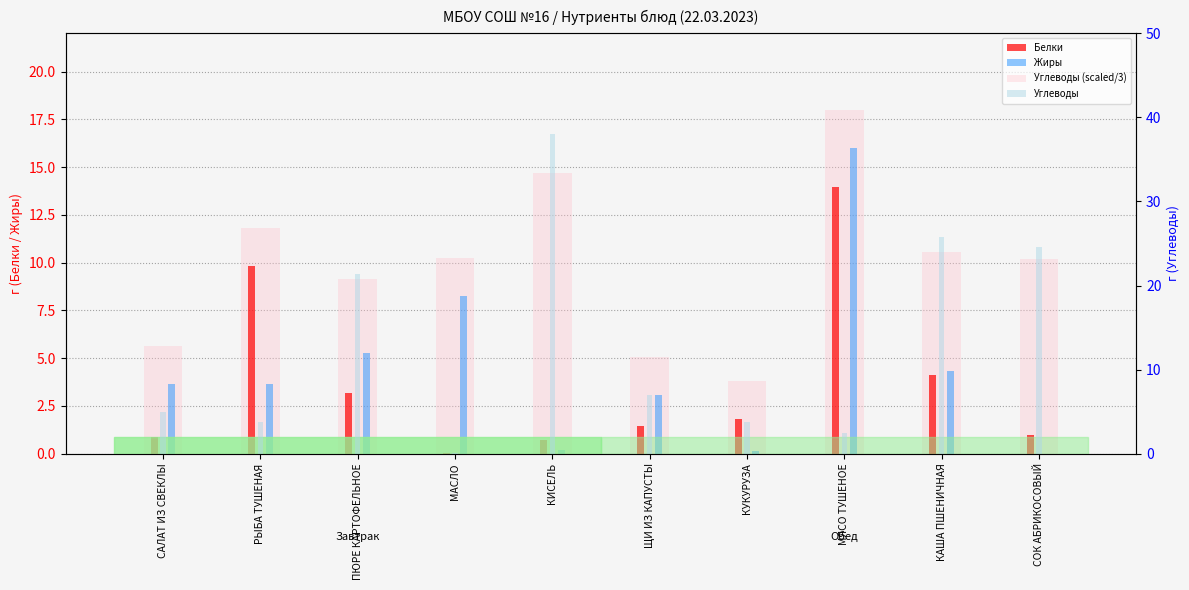

Which series has the largest total across all categories?

Углеводы